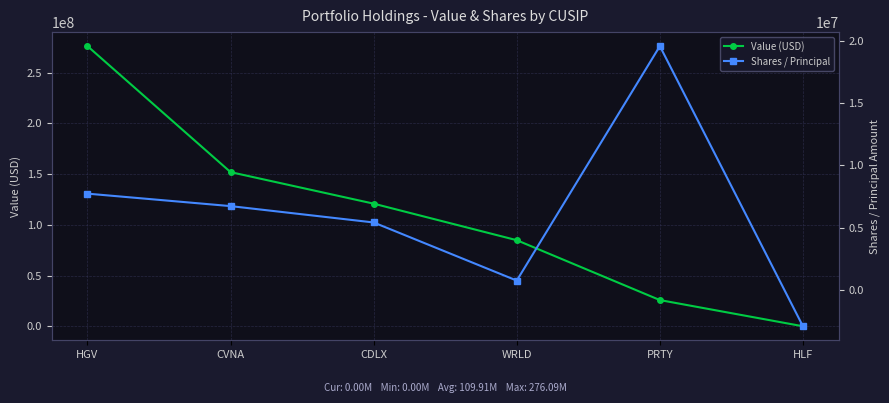

Which category has the lowest value across all series?

HLF